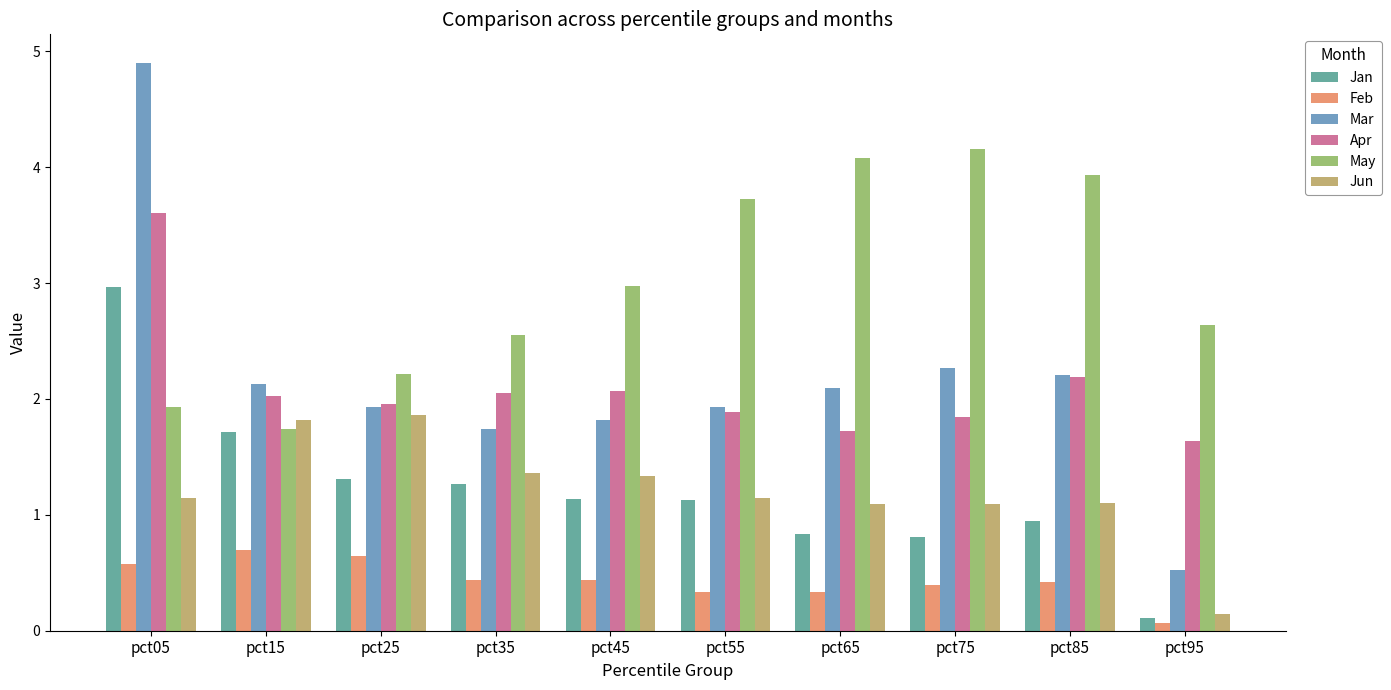

Is it true that Apr equals 1.5 at pct85?

False